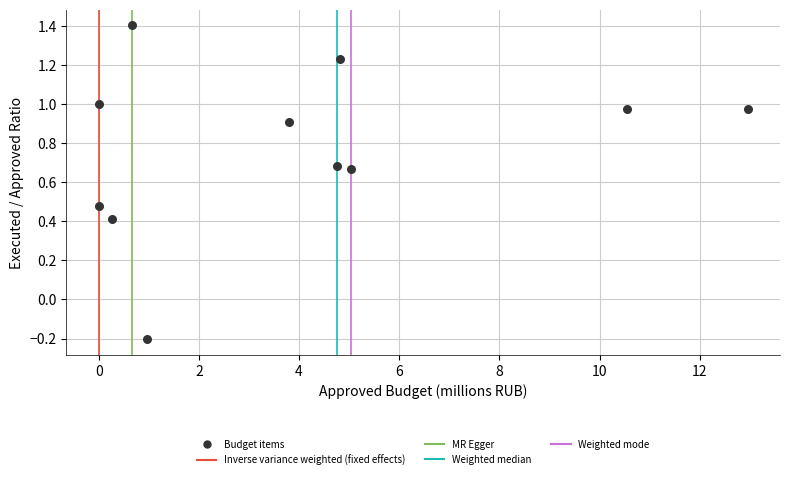

What is the average Y value?

0.8